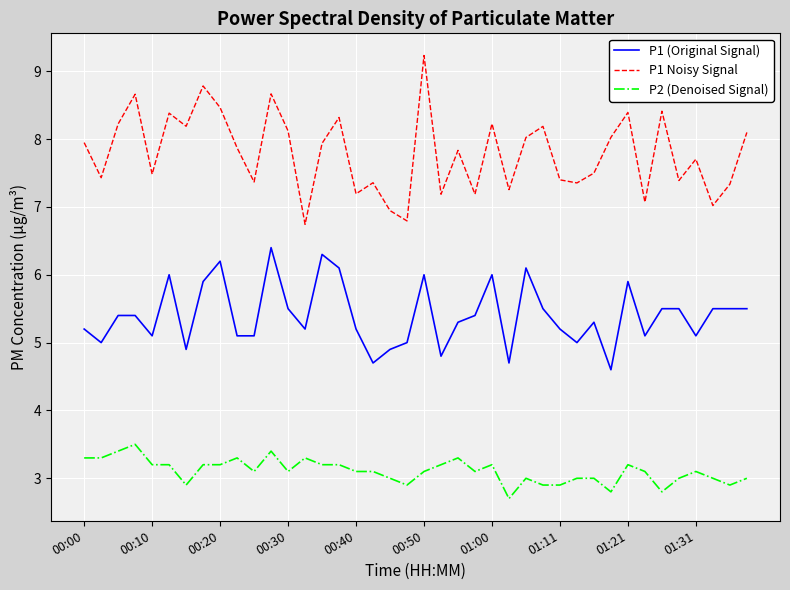

Which series has the largest total across all categories?

P1 Noisy Signal